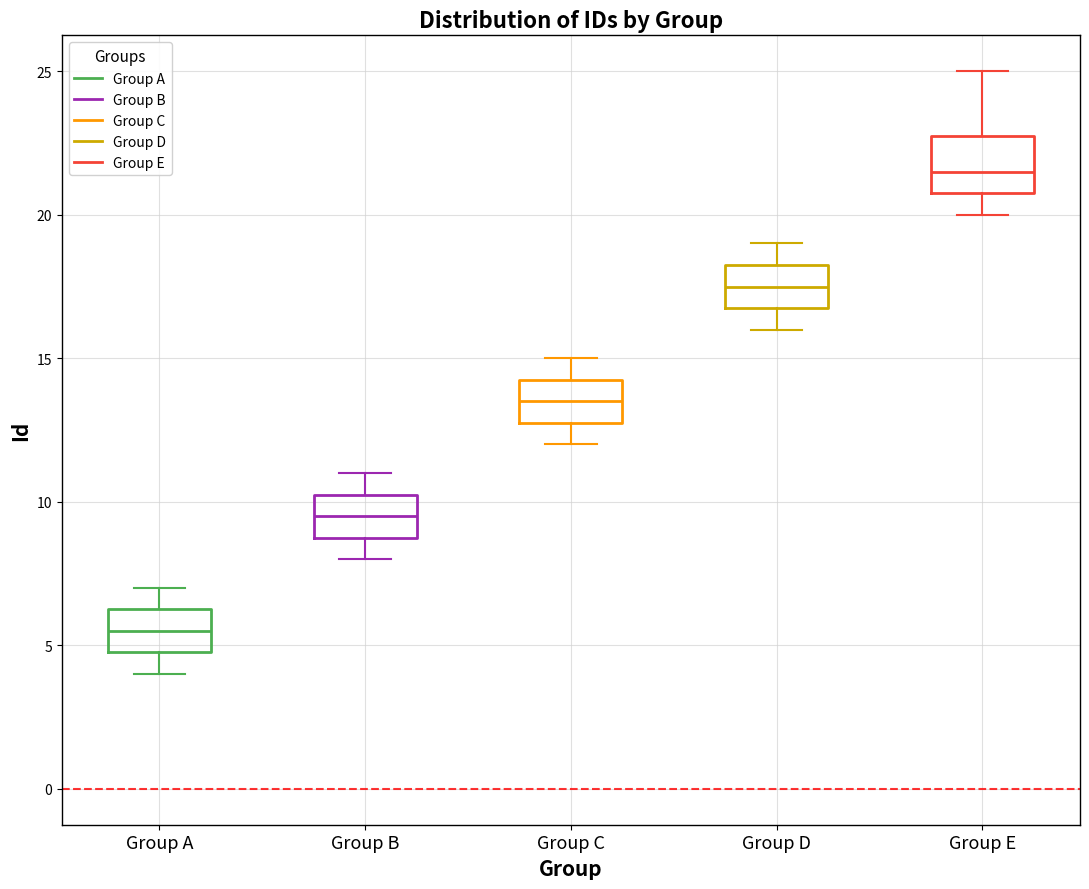

Reading left to right, read every box against the y-axis: the position of its median line, the range the box covers, and the ends of its whiskers. The values are not printed on the chart, so give them approximately, as read against the axis.

Group A: median 5.5, box 5.0 to 6.5, whiskers 4.0 to 7.0
Group B: median 9.5, box 9.0 to 10.5, whiskers 8.0 to 11.0
Group C: median 13.5, box 13.0 to 14.5, whiskers 12.0 to 15.0
Group D: median 17.5, box 17.0 to 18.5, whiskers 16.0 to 19.0
Group E: median 21.5, box 21.0 to 23.0, whiskers 20.0 to 25.0